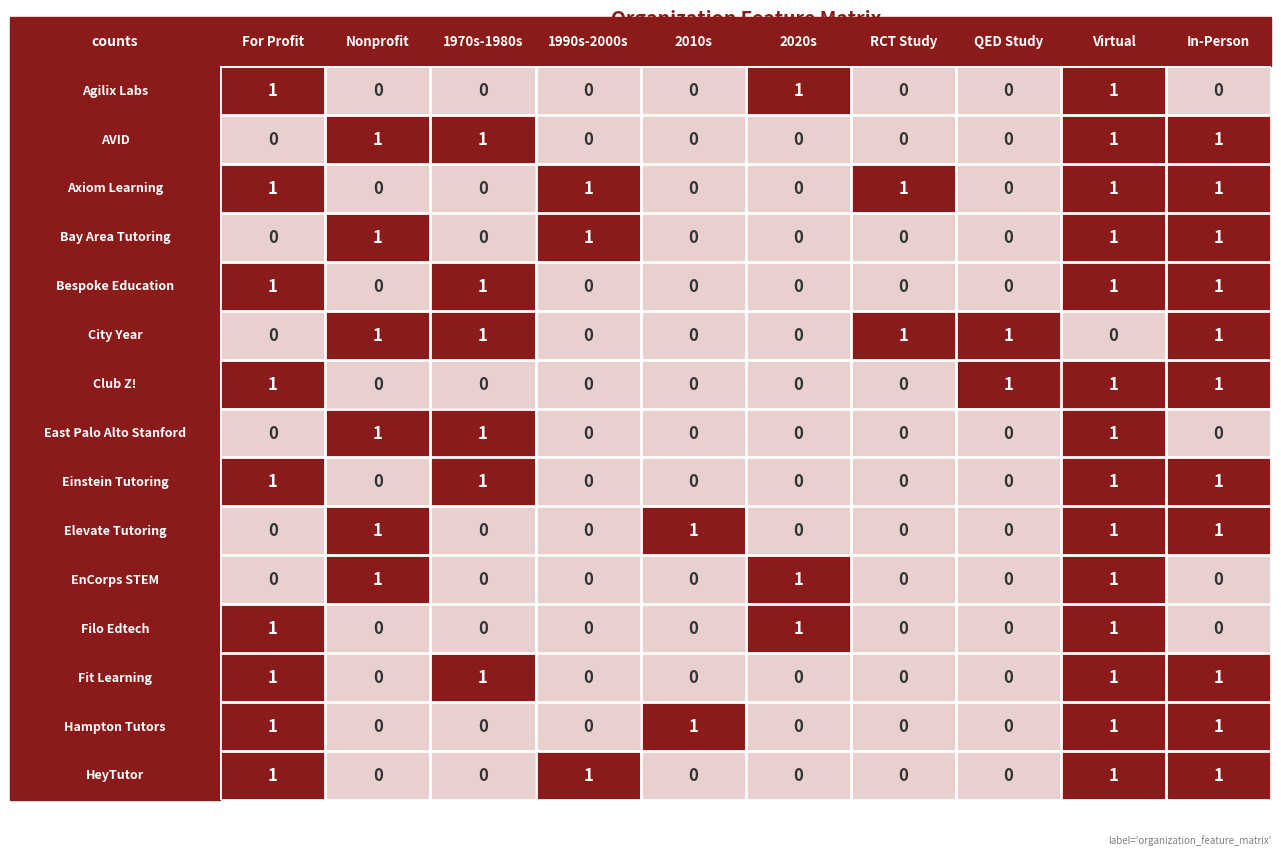

At how many categories does at least one series exceed 0?

10